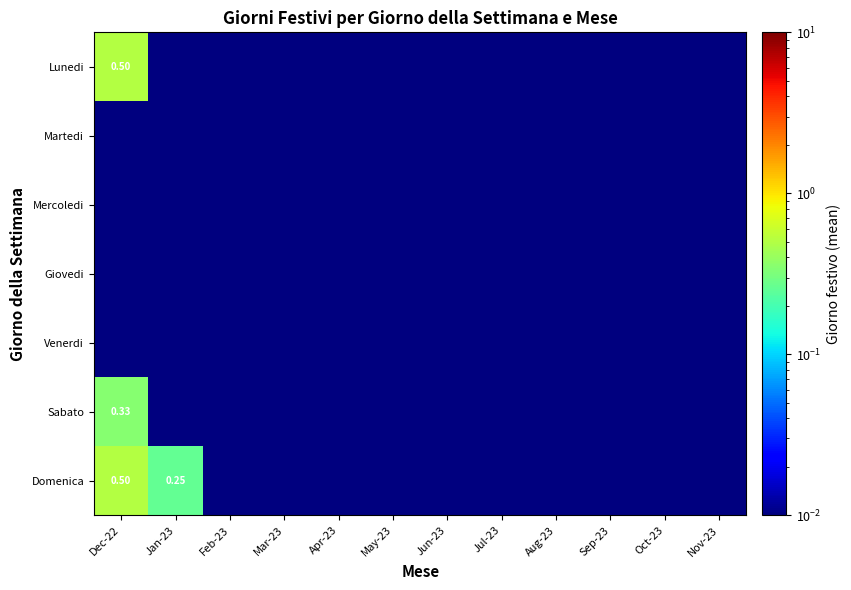

At which label does Domenica reach its minimum?

Feb-23